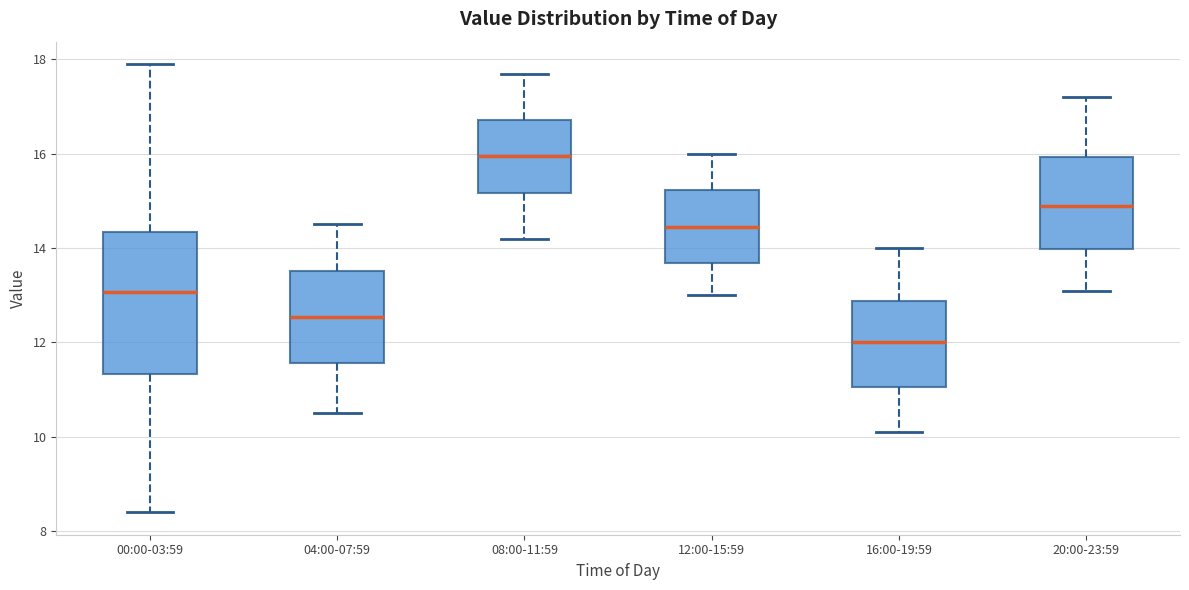

Reading left to right, transcribe this box plot: for each box, give where its median line is, the range the box spans, and where its two whiskers end, as read against the y-axis. The values are not printed on the chart, so give them approximately, as read against the axis.

00:00-03:59: median 13.0, box 11.4 to 14.4, whiskers 8.4 to 18.0
04:00-07:59: median 12.6, box 11.6 to 13.6, whiskers 10.6 to 14.6
08:00-11:59: median 16.0, box 15.2 to 16.8, whiskers 14.2 to 17.8
12:00-15:59: median 14.4, box 13.6 to 15.2, whiskers 13.0 to 16.0
16:00-19:59: median 12.0, box 11.0 to 12.8, whiskers 10.2 to 14.0
20:00-23:59: median 15.0, box 14.0 to 16.0, whiskers 13.2 to 17.2